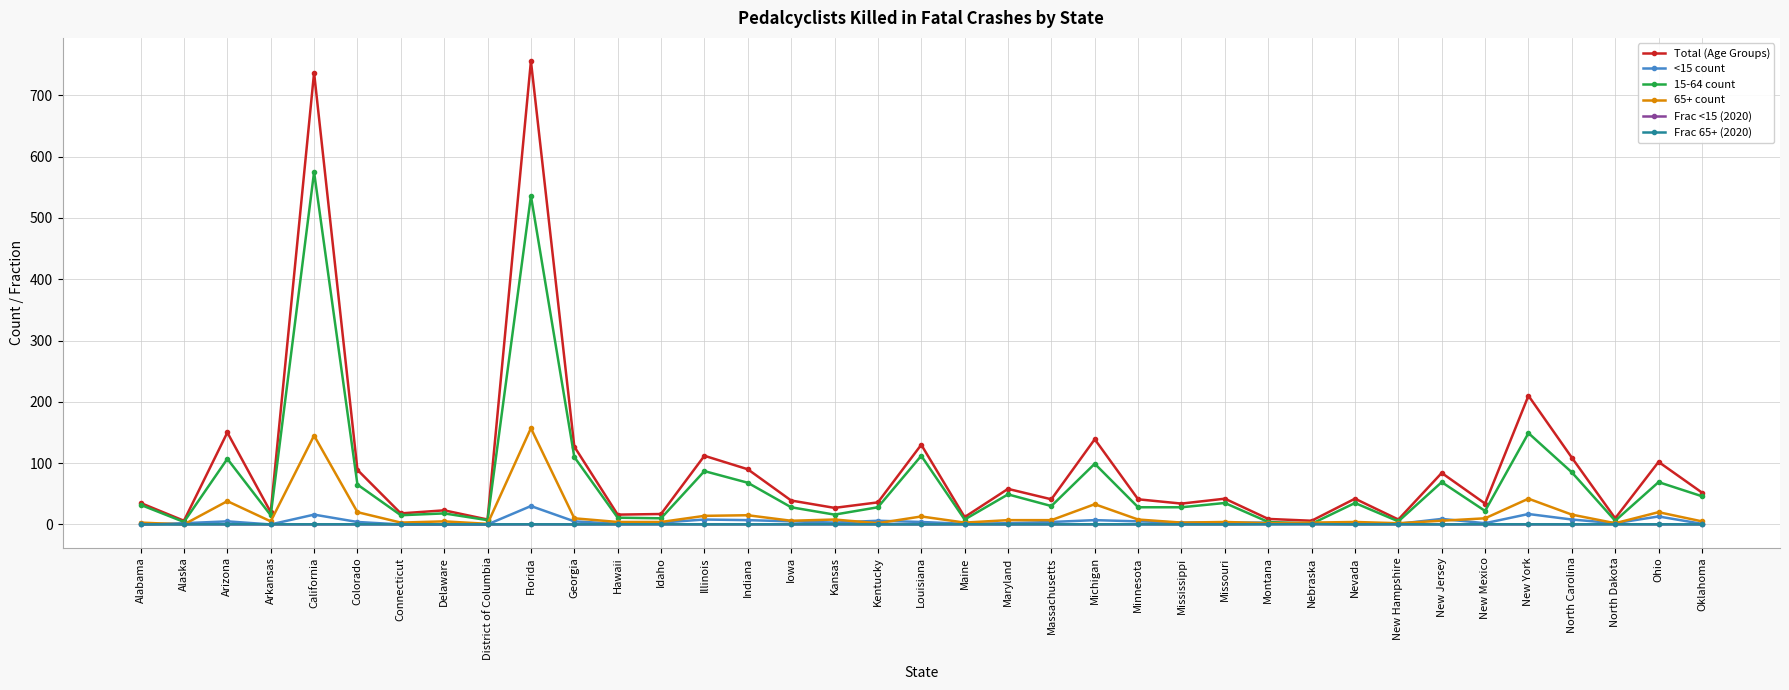

Which label corresponds to the largest value in the chart?

Florida